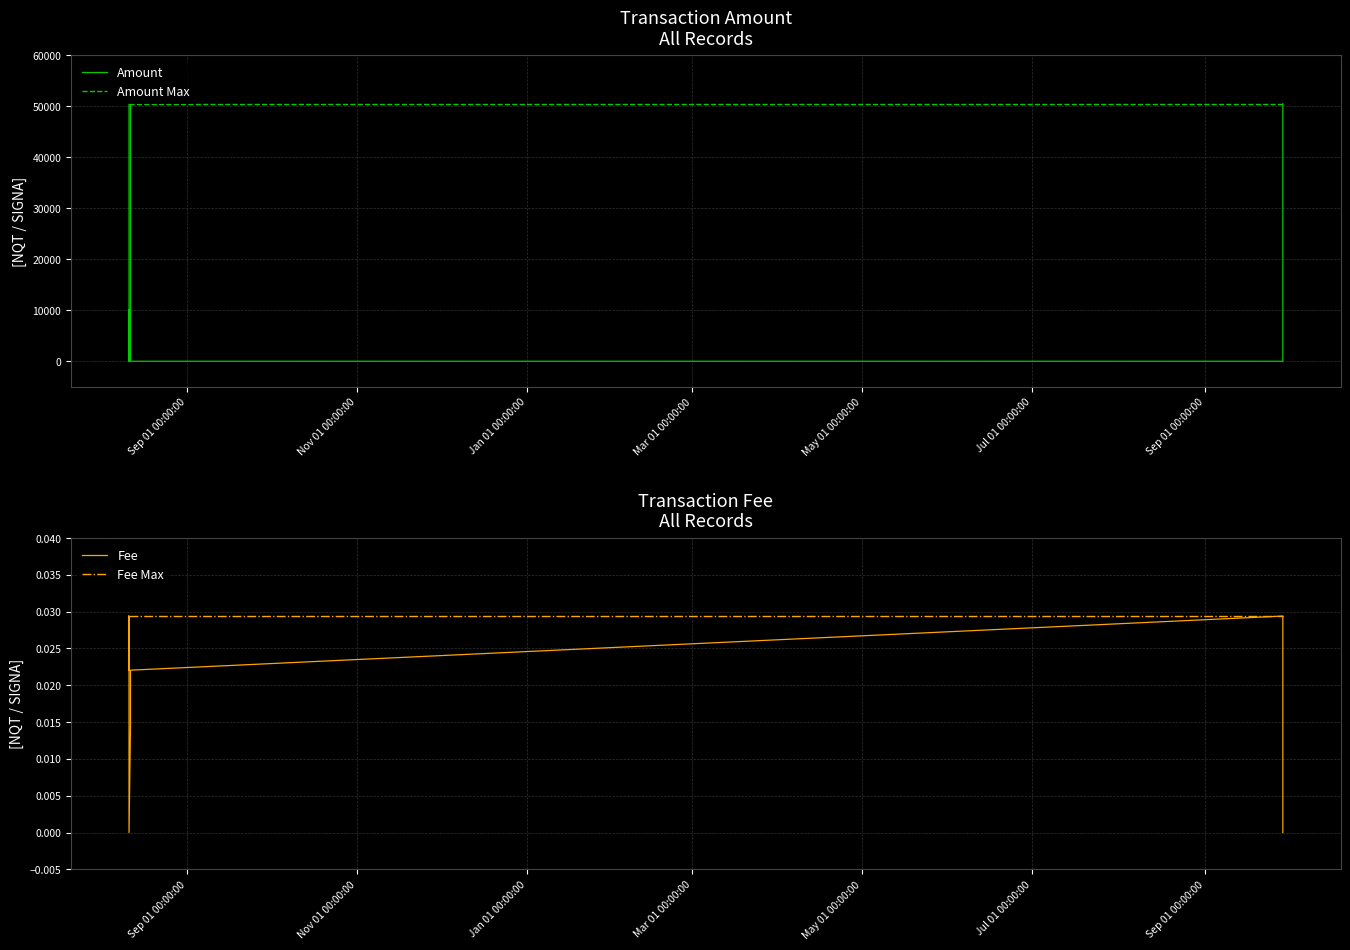

What are all the series names shown in the legend?

Amount, Amount Max, Fee, Fee Max